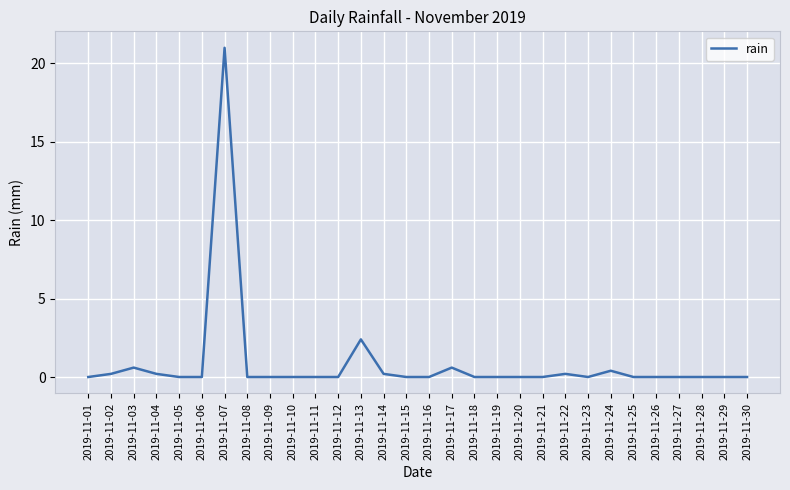

What is the greatest value displayed?

21.0